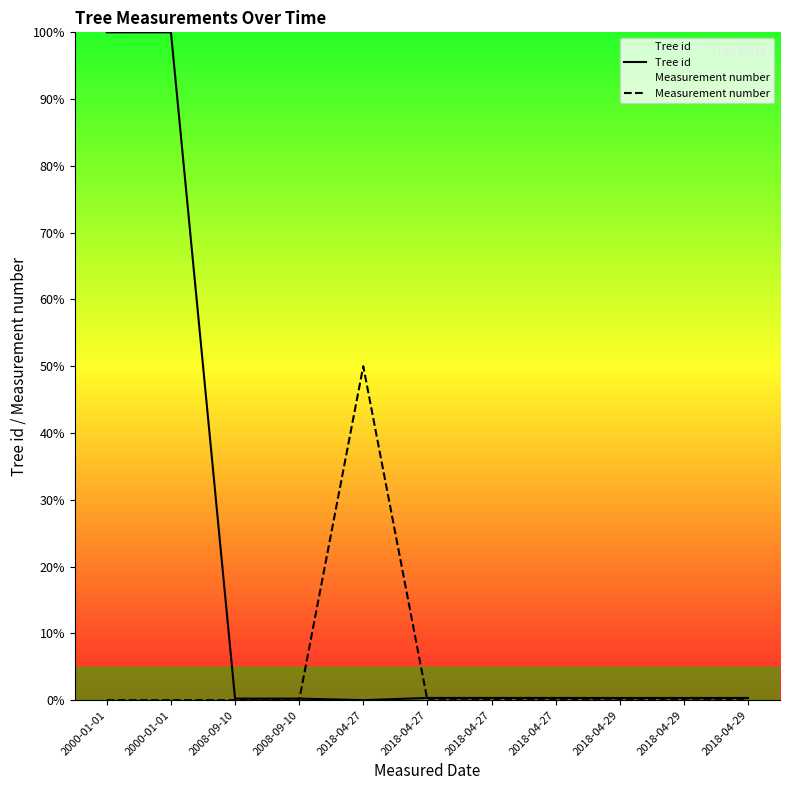

What is the difference between the maximum and minimum values in the Tree id series?

100.0